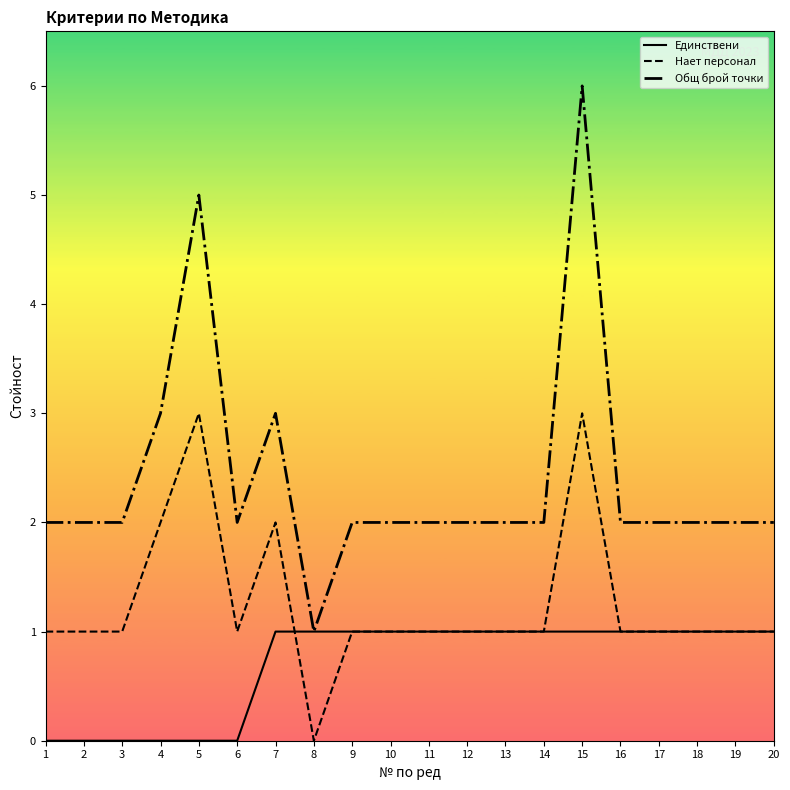

What is the minimum value for Общ брой точки?

1